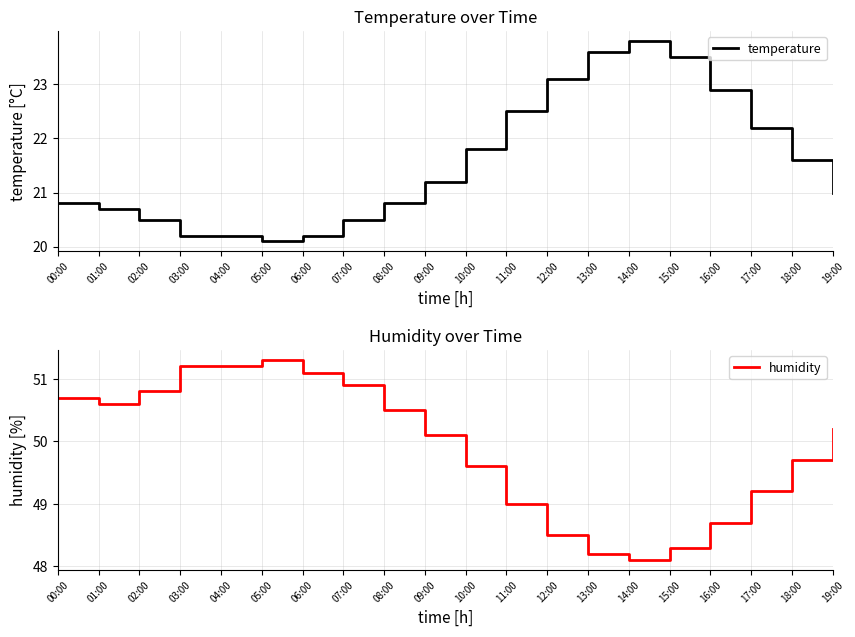

At which label does temperature reach its peak?

14:00